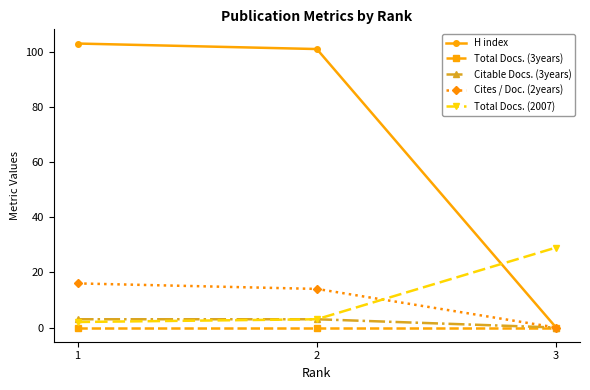

What is the difference between the H index values at 2 and 3?

101